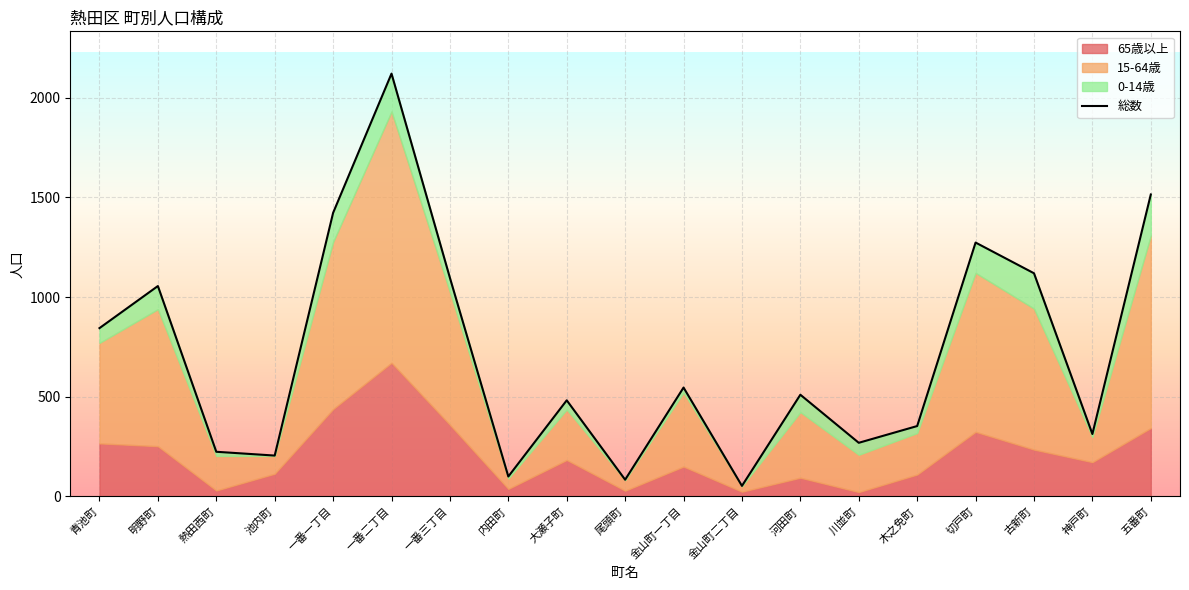

How many points are higher than both their immediate neighbors (excluding endpoints)?

6